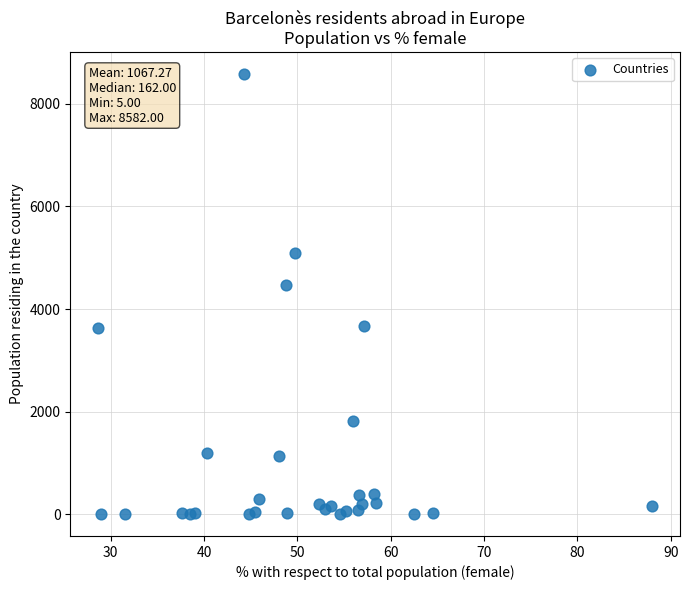

What Y value in the scatter plot is closest to 4293?

4473